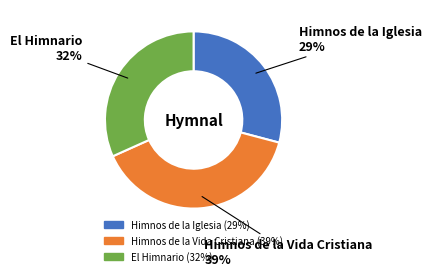

Do Himnos de la Vida Cristiana and Himnos de la Iglesia together represent more than half of the pie?

Yes